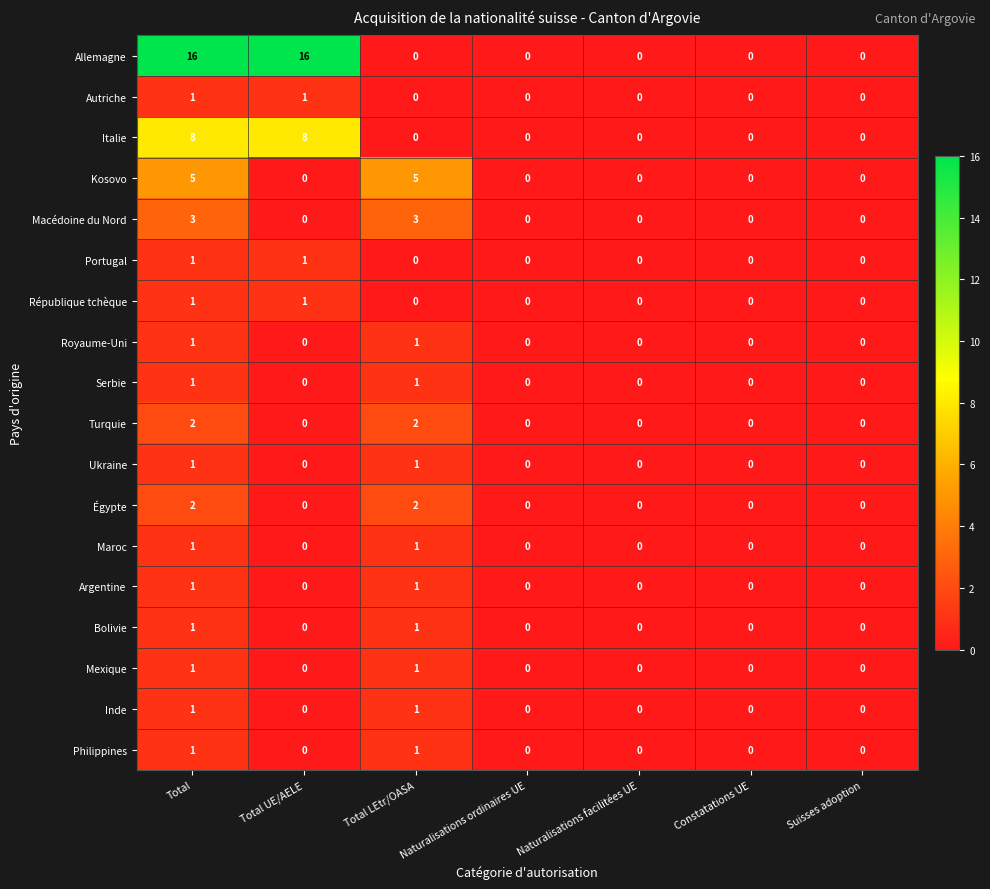

What is the difference between the maximum and minimum values in the Italie series?

8